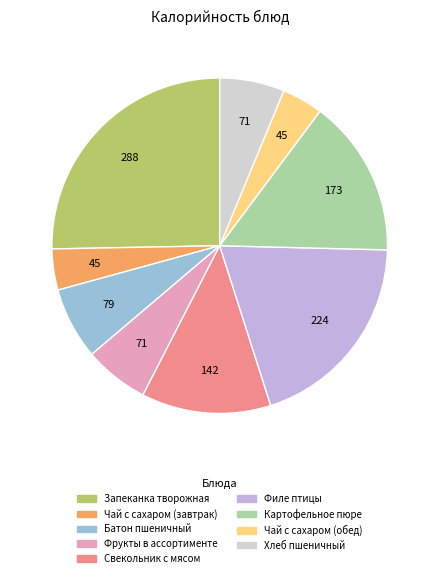

How many slices are in this pie chart?

9